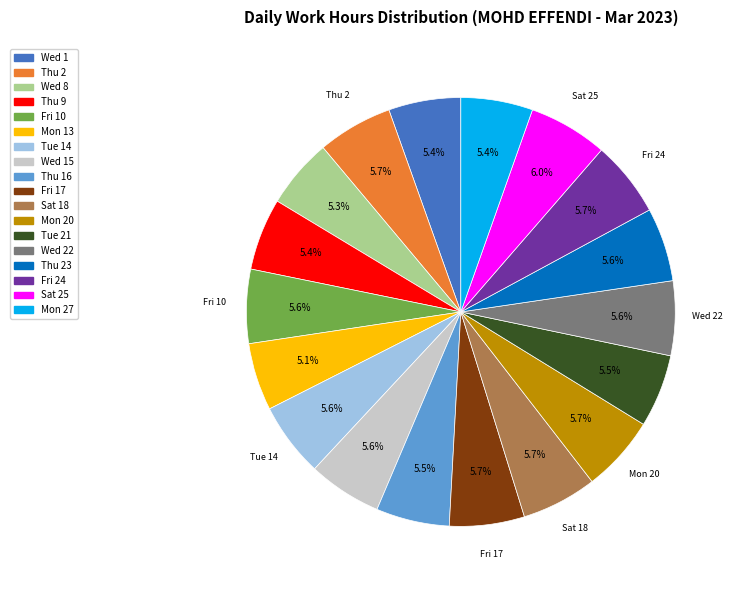

Does any single category account for the majority?

No